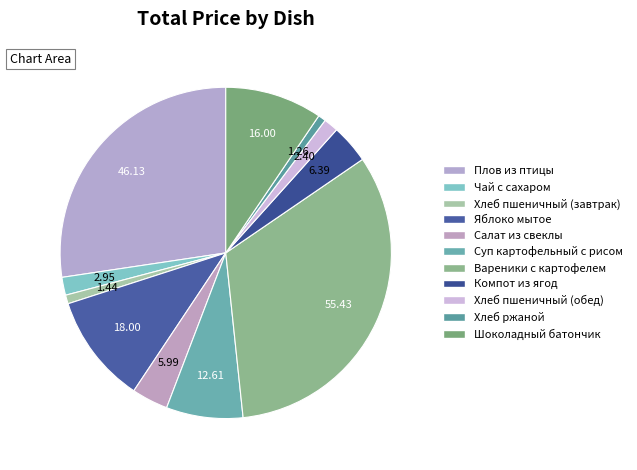

What percentage is NOT represented by Чай с сахаром?

98.3%